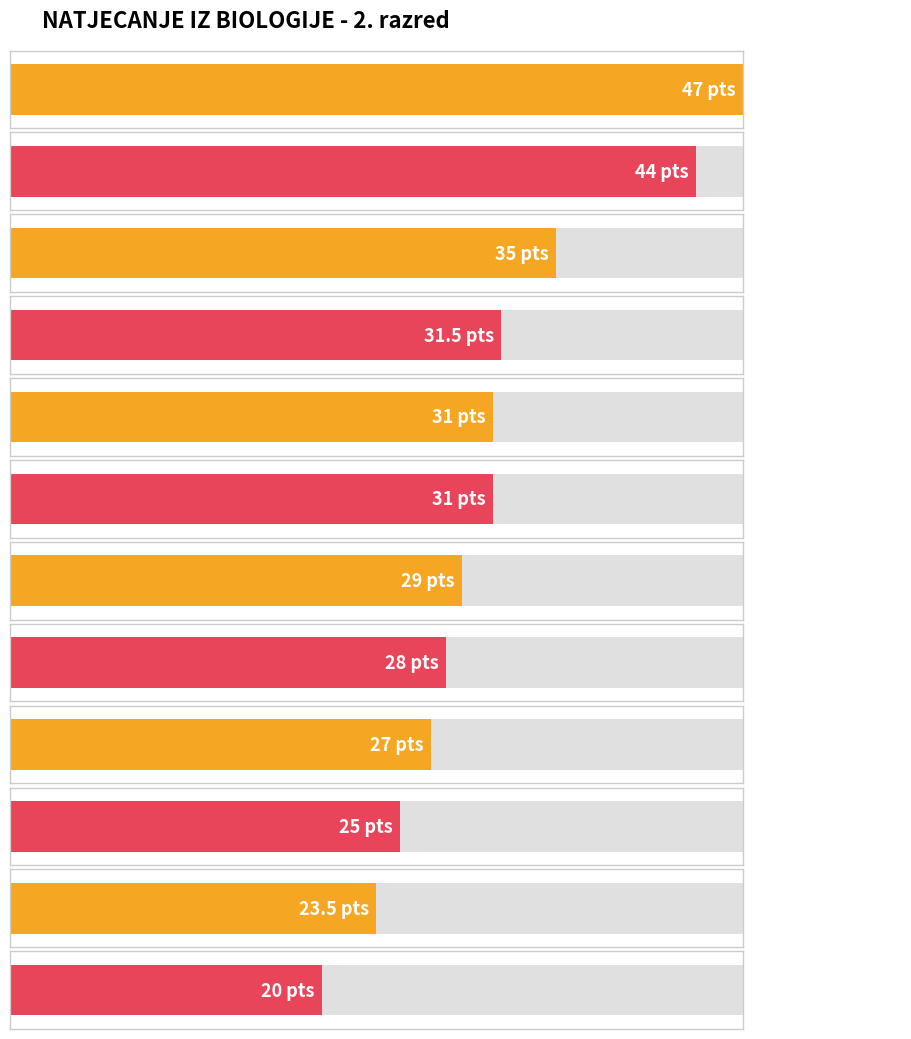

What is the value of the 11th bar from the left?

23.5